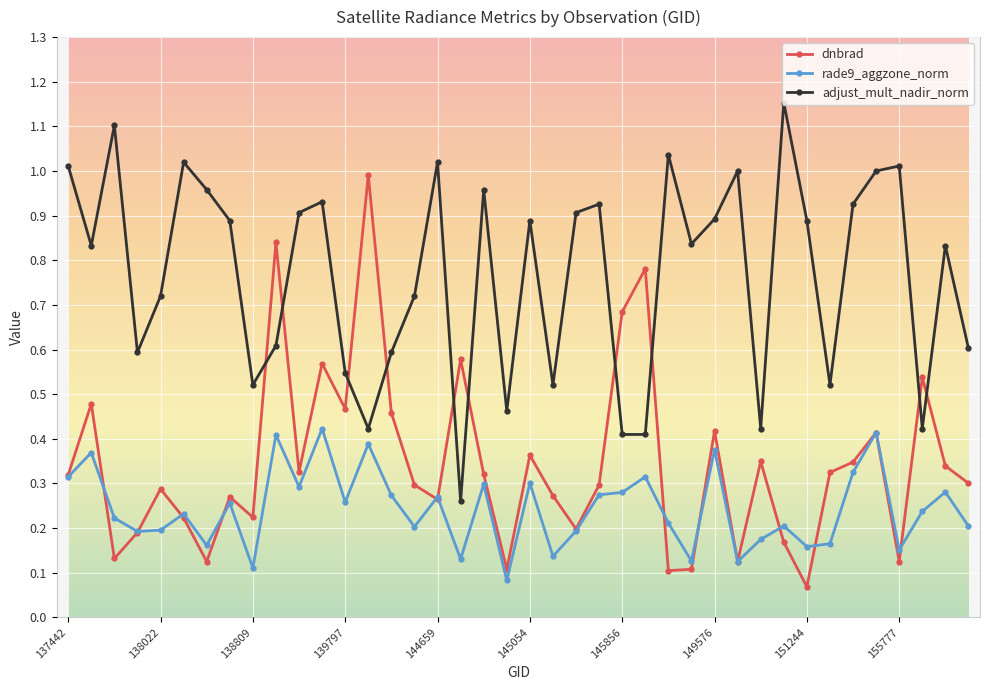

What are all the series names shown in the legend?

dnbrad, rade9_aggzone_norm, adjust_mult_nadir_norm